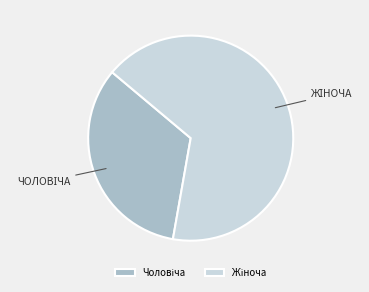

Does any single category account for the majority?

Yes